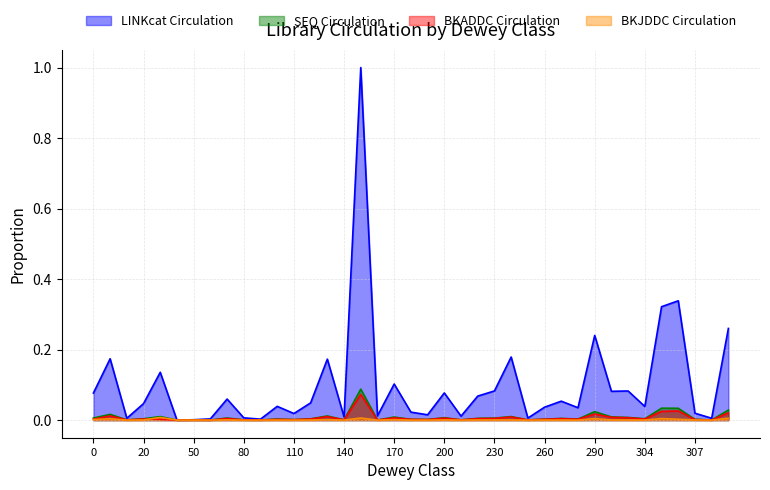

Where is BKJDDC Circulation nearest to the value 0?

3